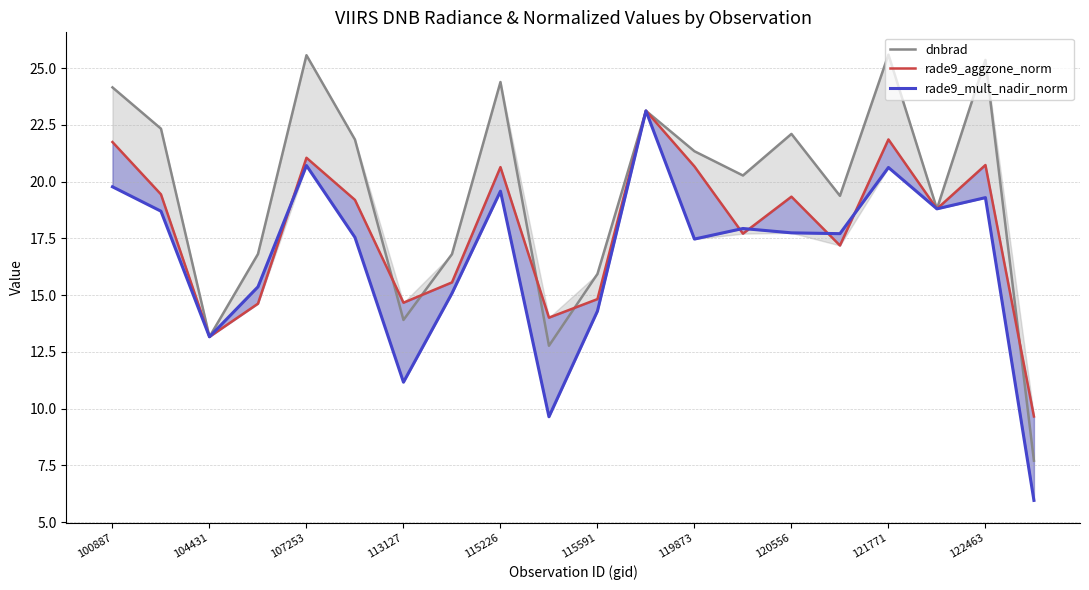

What is the spread (max minus min) of values at 122463?

6.1